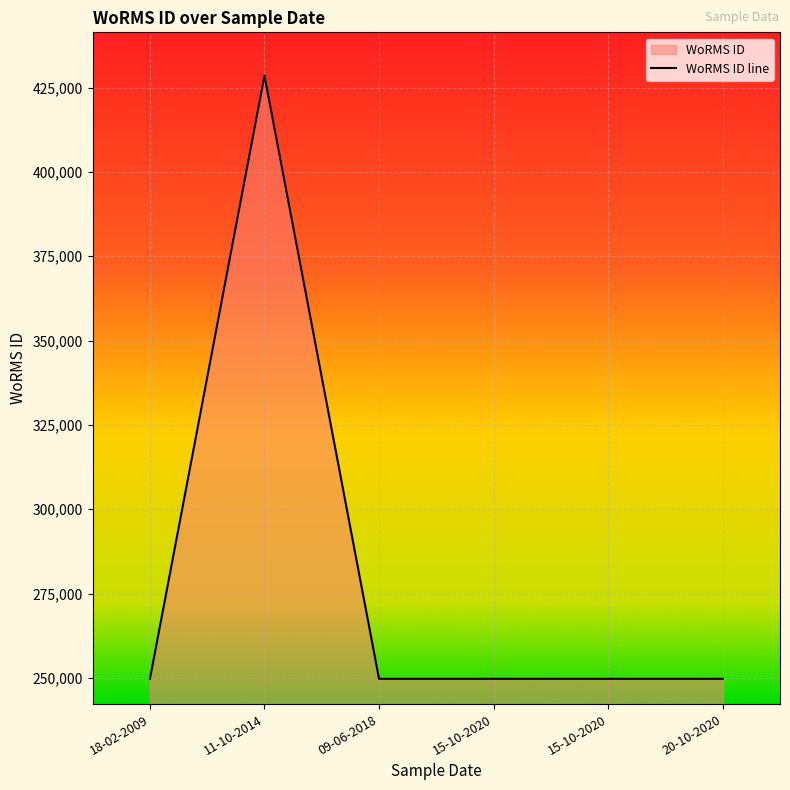

What is the change in value from 11-10-2014 to 09-06-2018?

-178799